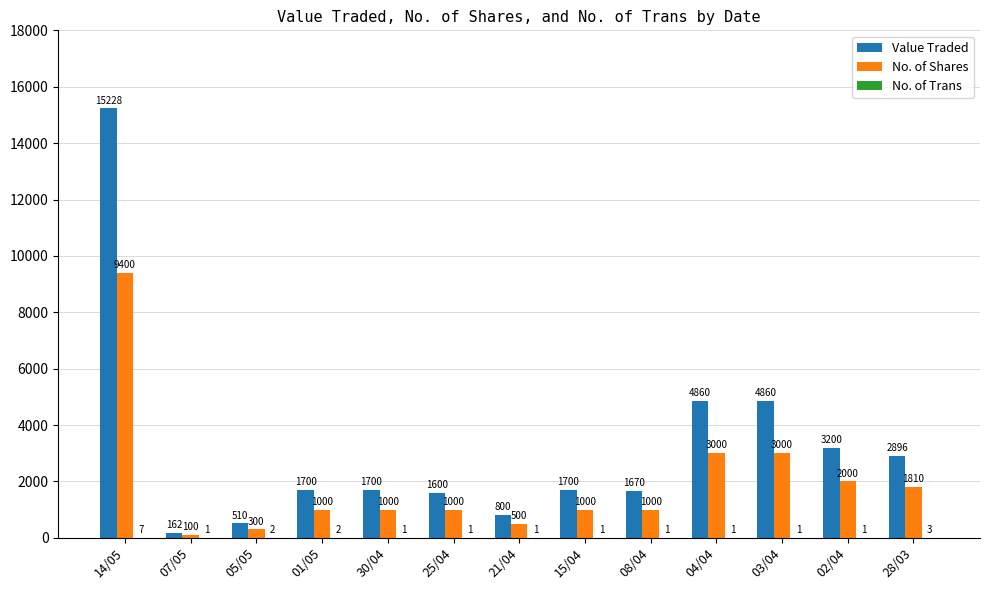

Which series has the largest total across all categories?

Value Traded